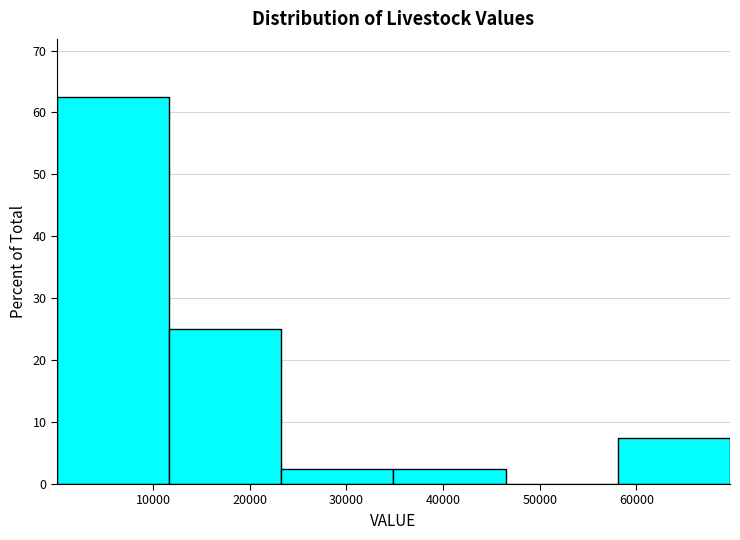

Reading left to right, list every bar in this chart as the range it spans on the x-axis followed by its height. Neither the bar edges nor the heights are printed on the chart, so give them approximately, as read against the axes.

0 to 12000: 63
12000 to 23000: 25
23000 to 35000: 3
35000 to 46000: 3
46000 to 58000: 0
58000 to 70000: 8